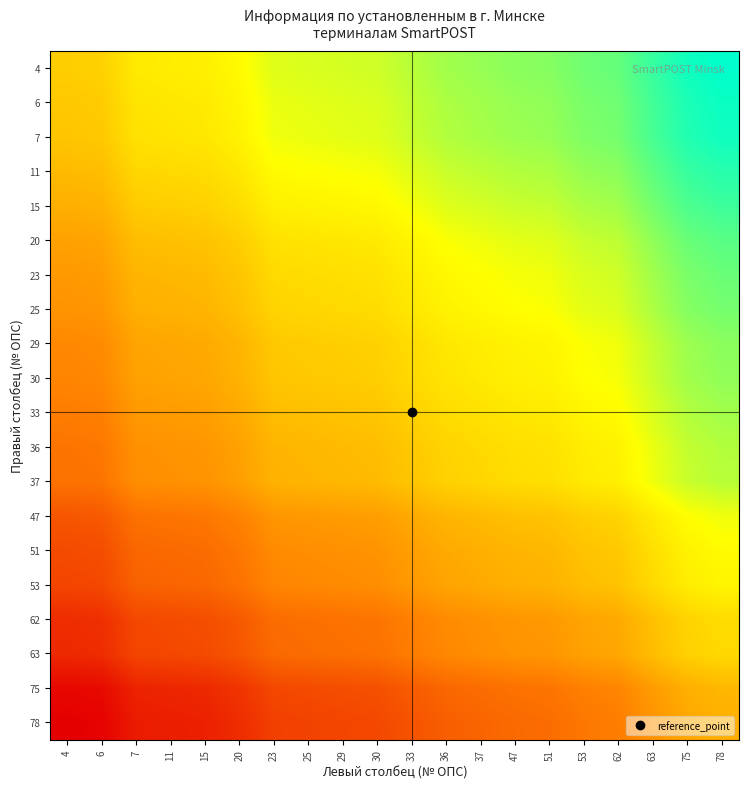

How many distinct data groups are displayed?

20